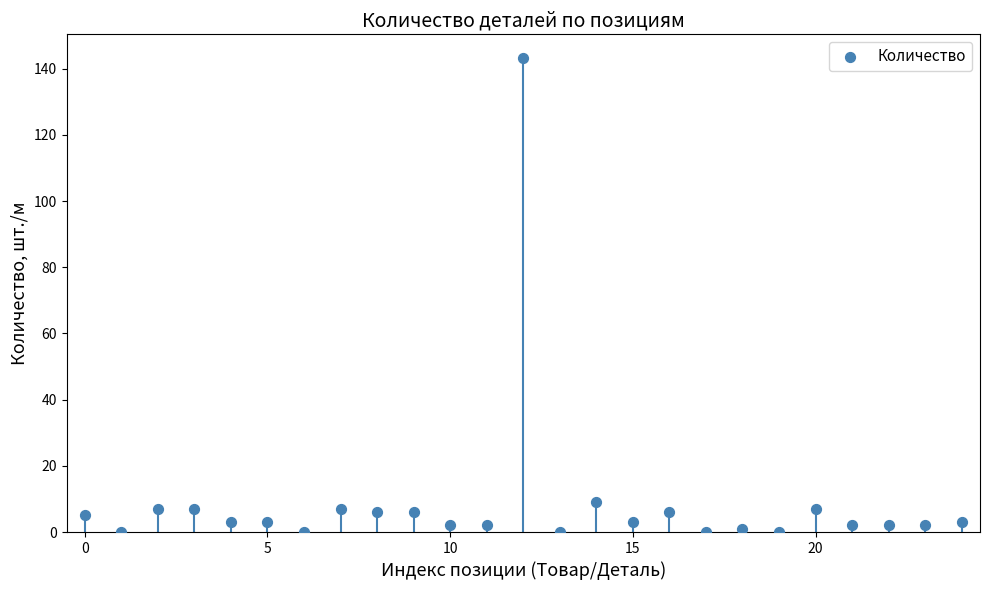

What is the range of Y values (max minus min)?

143.2